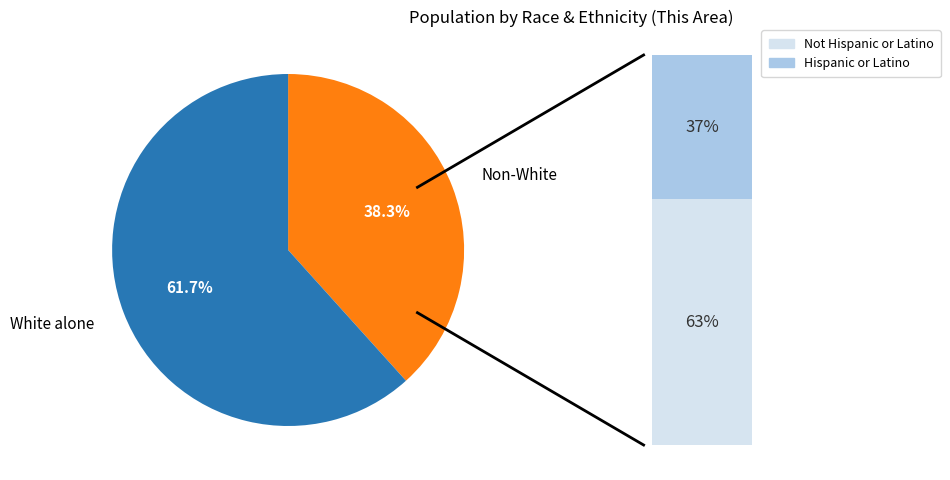

Which slice represents more than half of the pie?

White alone